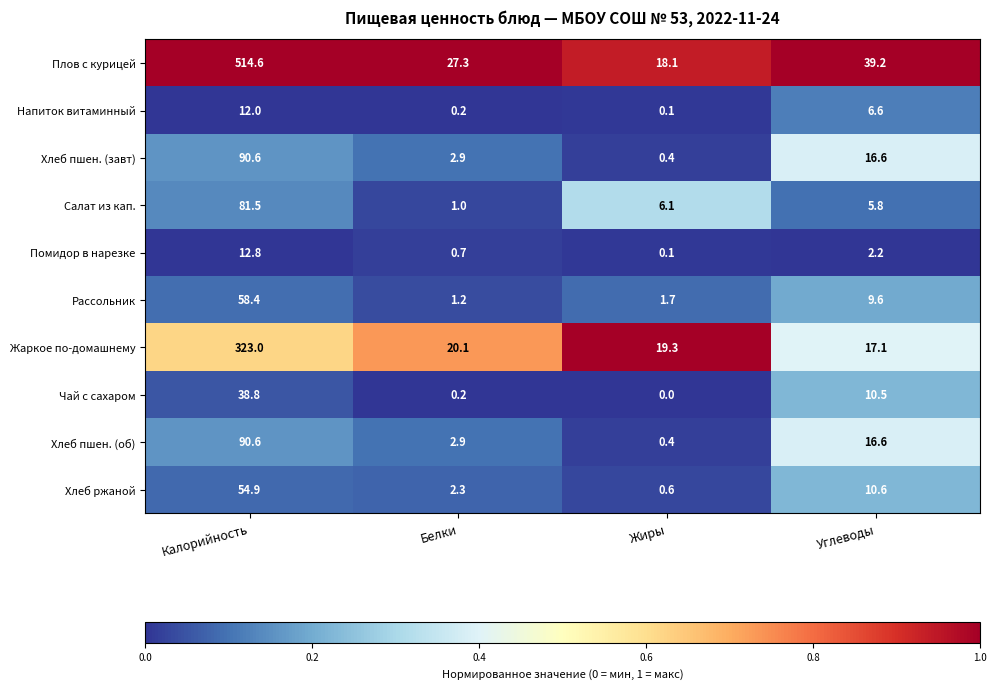

True or false: Хлеб ржаной has a value of 2.3 at Белки.

True